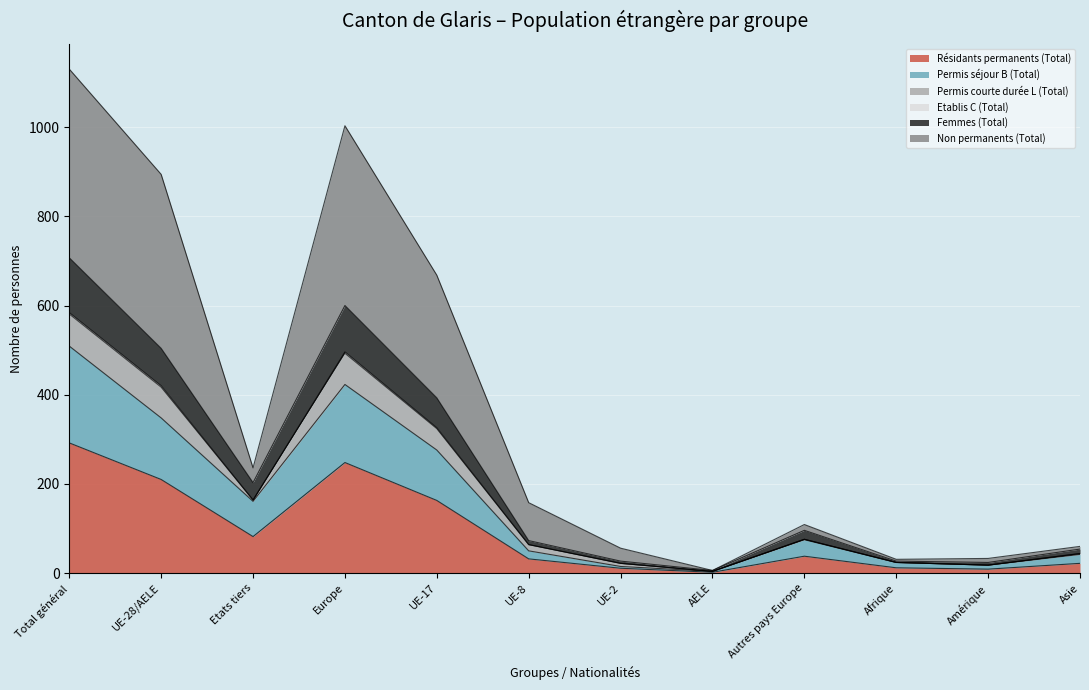

What is the highest value of the Résidants permanents (Total) series?

292